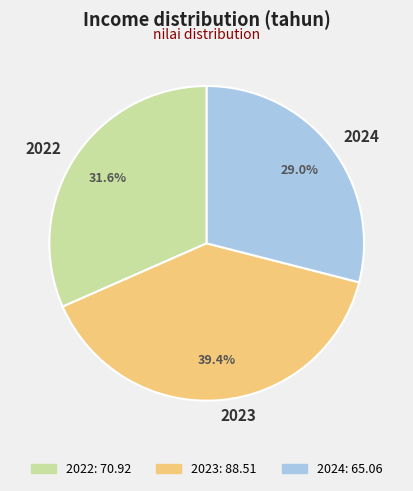

What percentage is the 2022 slice, to the nearest percent?

32%